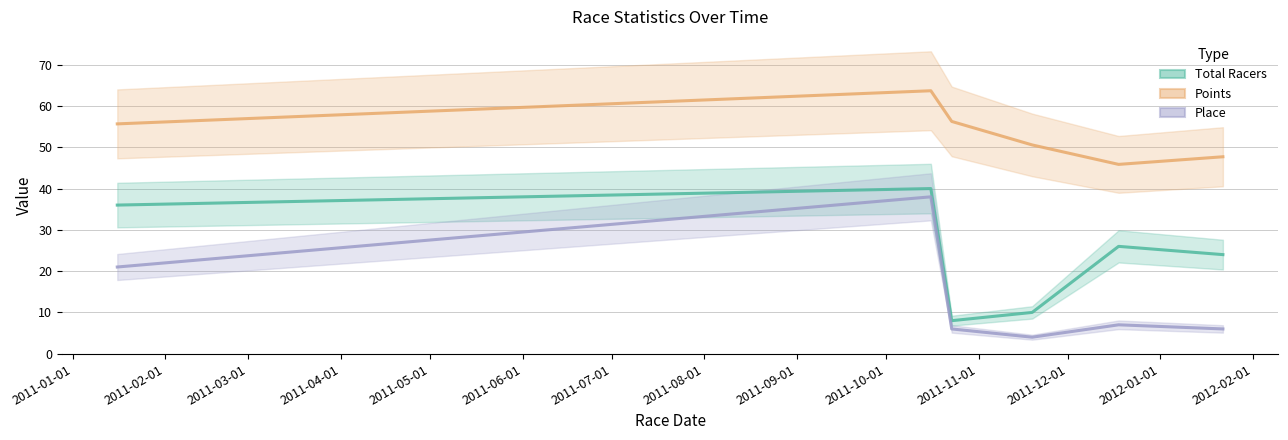

Reading left to right, transcribe all the data shown in this chart.

Total Racers: 2011-01-16=36.0	2011-10-16=40.0	2011-10-23=8.0	2011-11-19=10.0	2011-12-18=26.0	2012-01-22=24.0
Points: 2011-01-16=55.7	2011-10-16=63.7	2011-10-23=56.3	2011-11-19=50.6	2011-12-18=45.9	2012-01-22=47.7
Place: 2011-01-16=21.0	2011-10-16=38.0	2011-10-23=6.0	2011-11-19=4.0	2011-12-18=7.0	2012-01-22=6.0